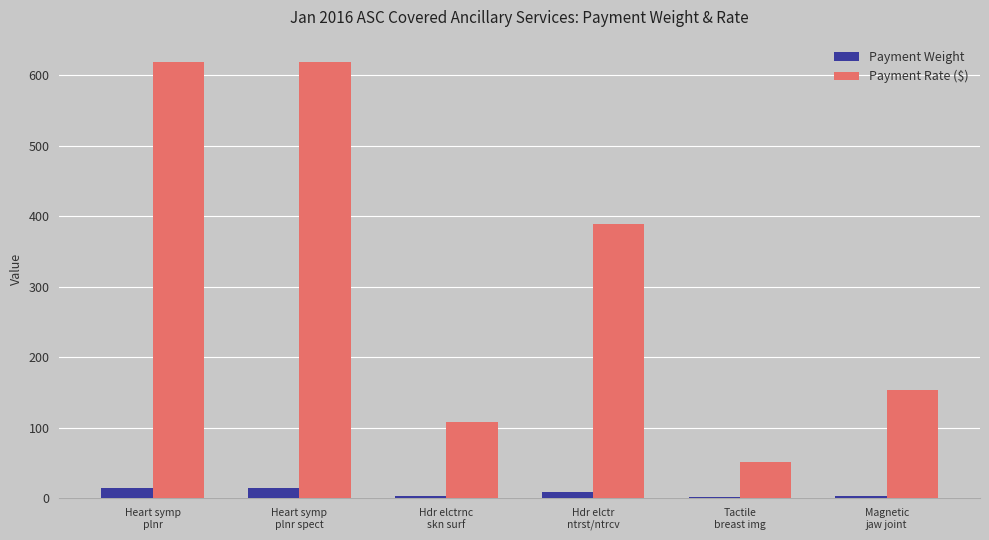

Are the bars grouped side by side (vs. stacked)?

Yes